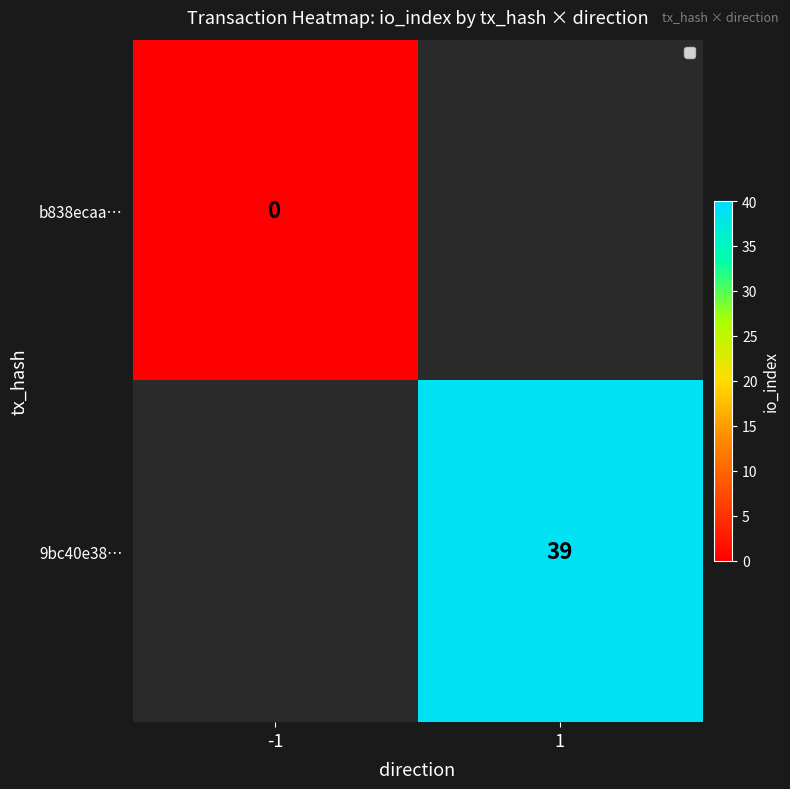

What is the maximum value shown in the chart?

39.0